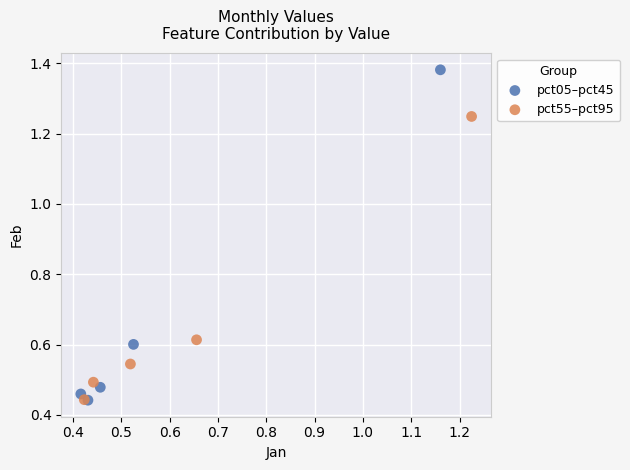

Which series has the widest spread of Y values?

pct05–pct45